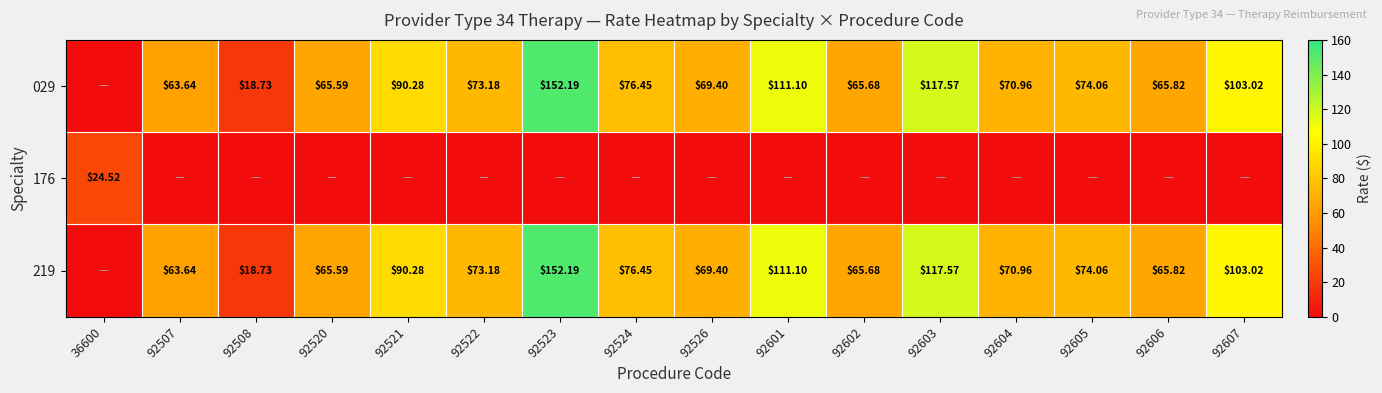

What is the greatest value displayed?

152.2